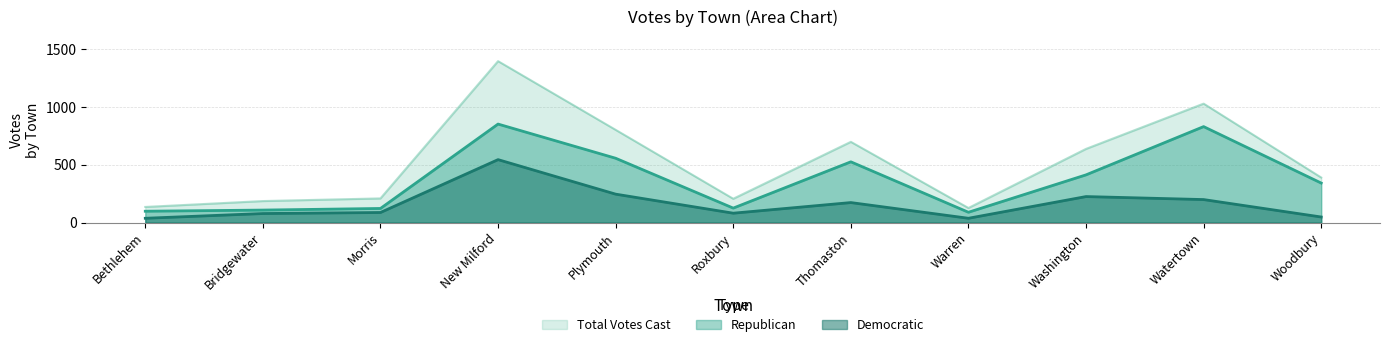

How many interior local valleys does the Republican series have?

2